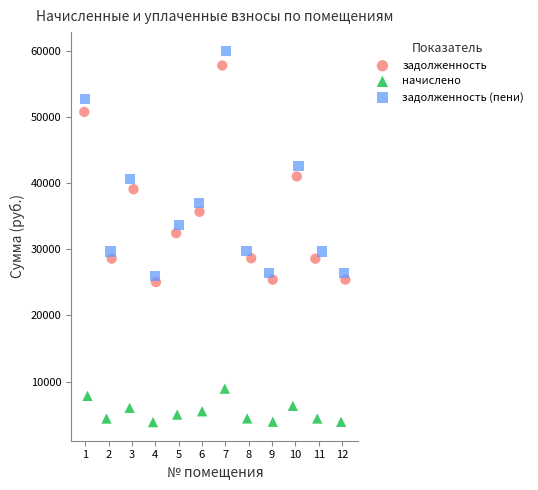

Which series has the widest spread of Y values?

задолженность (пени)